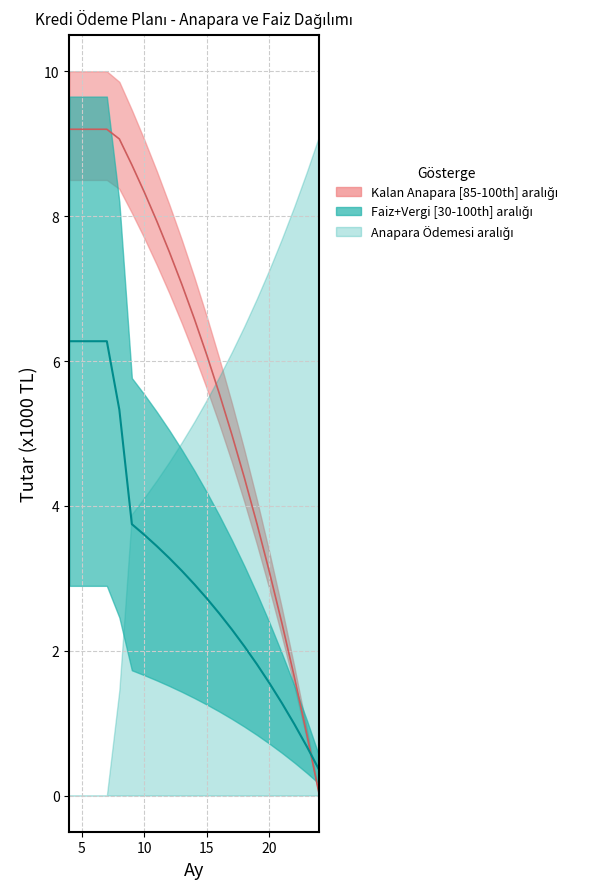

The value of Faiz+Vergi at Ay 24 is 0.3. True or false?

True